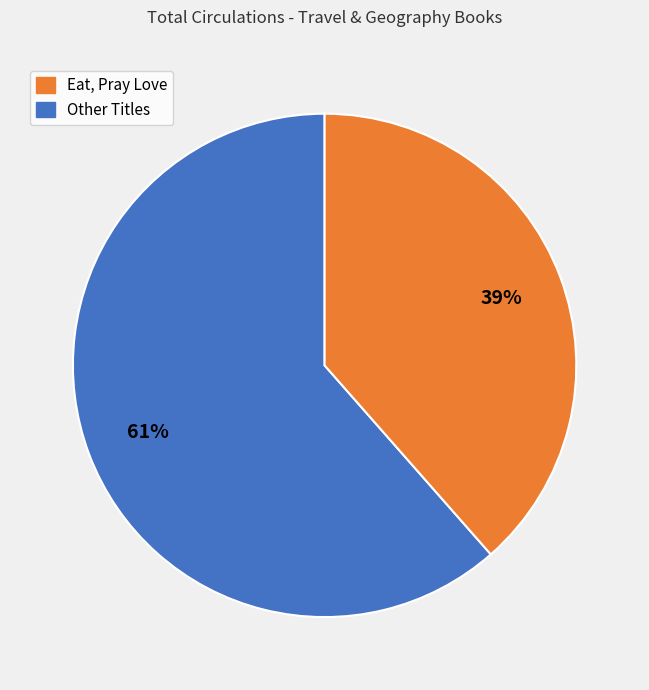

To the nearest percent, what is the average slice percentage?

50%